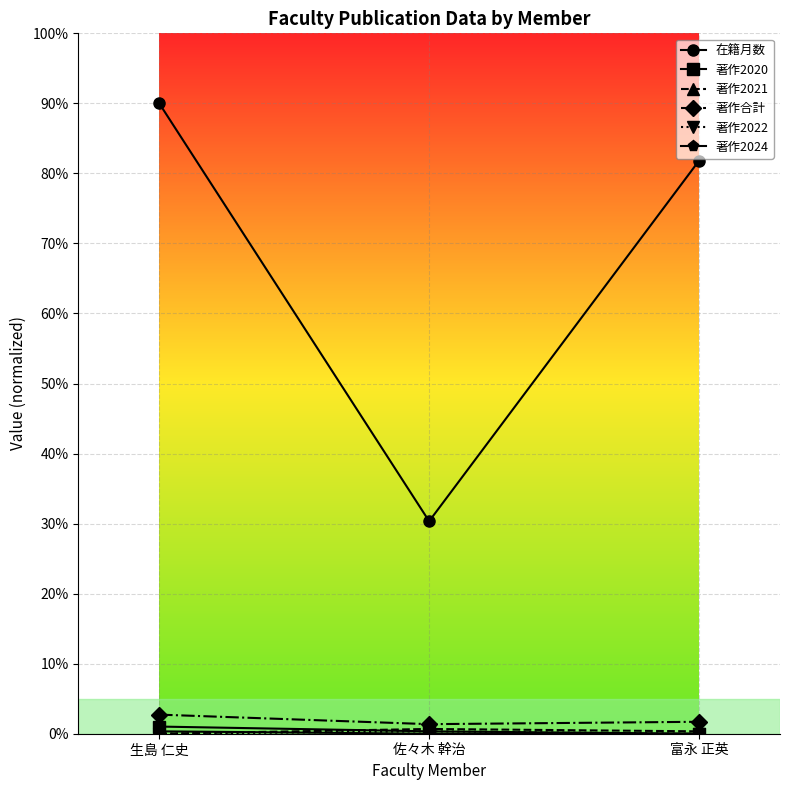

At which label is 著作合計 closest to 0?

佐々木 幹治